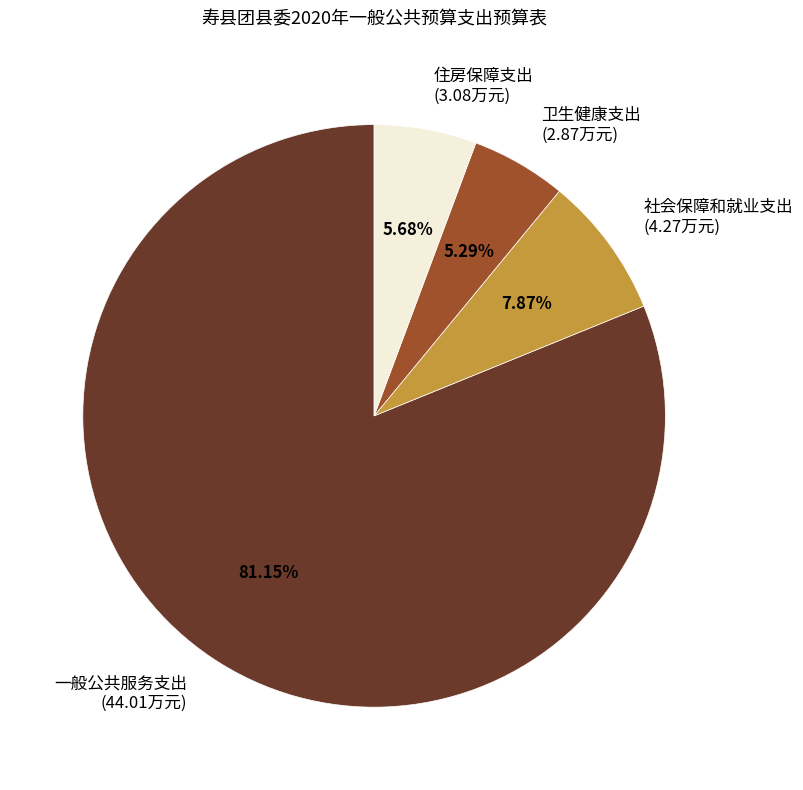

Is there any slice that represents more than half of the pie?

Yes